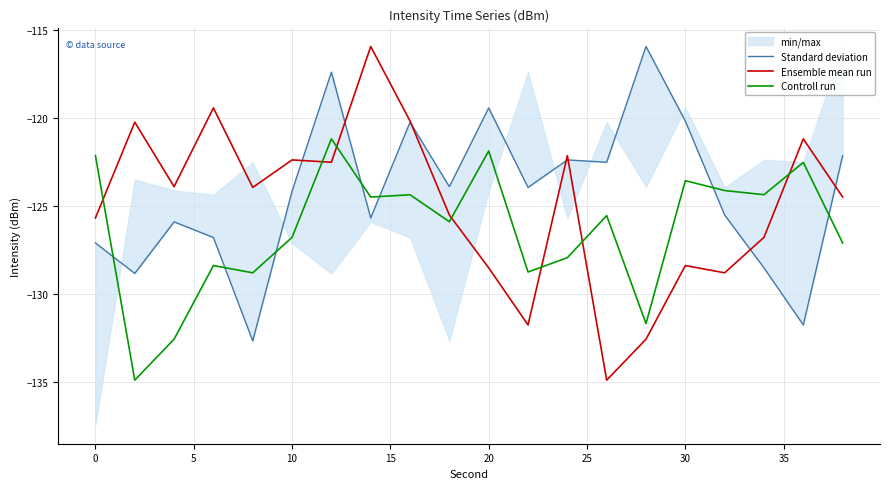

How many intersections are there between Standard deviation and Controll run?

7